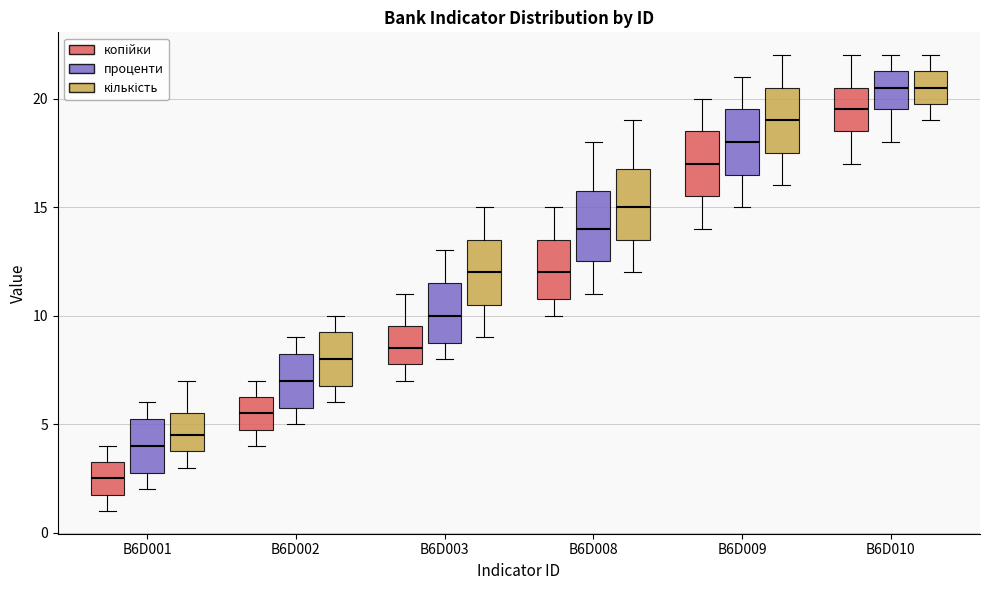

Which box's median line is the lowest?

B6D001 (копійки)